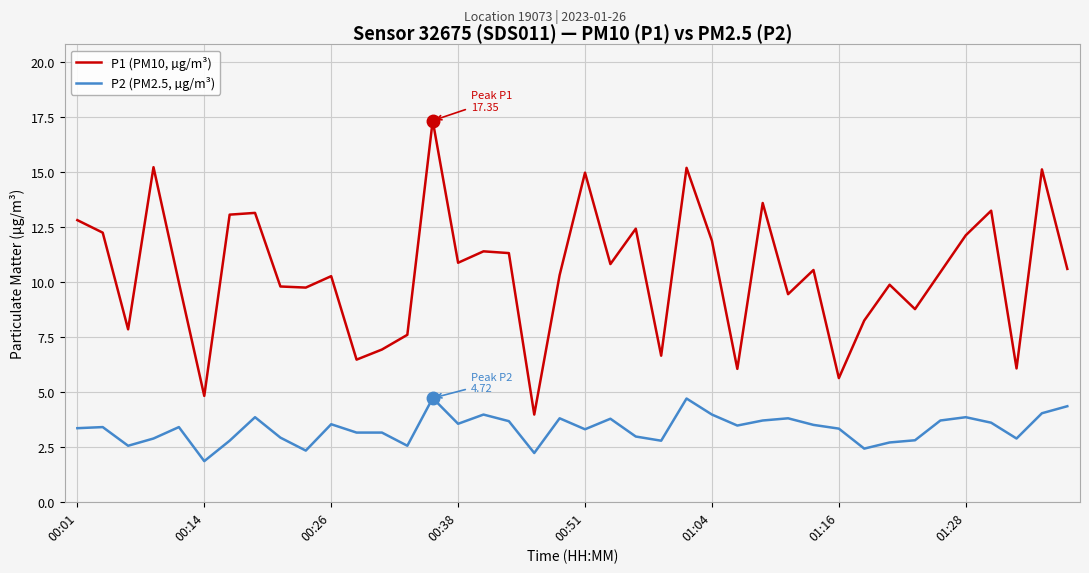

Rank the series by their maximum value, from lowest to highest.

P2 (PM2.5, µg/m³), P1 (PM10, µg/m³)